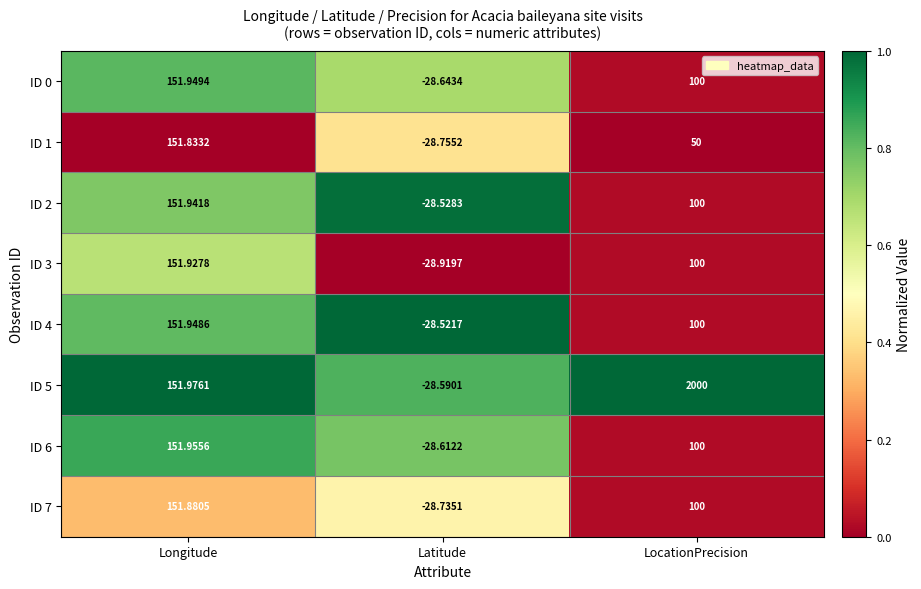

List the labels in order of ID 6 value, largest first.

Longitude, LocationPrecision, Latitude